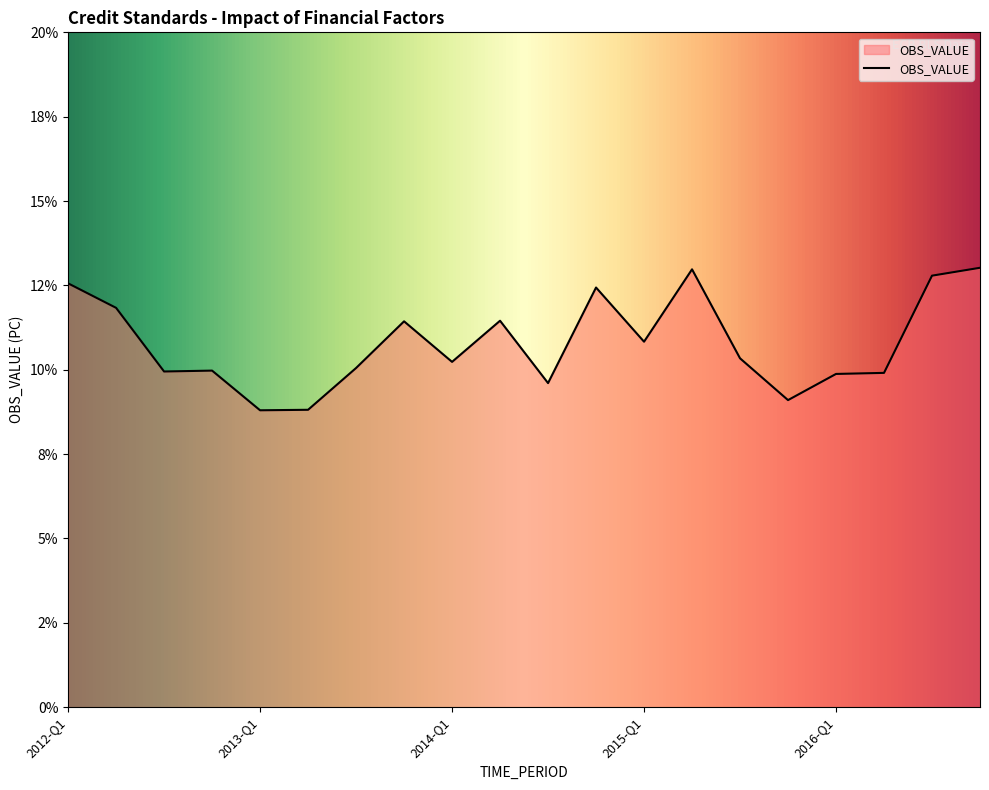

Is this an area chart (filled region under the line)?

Yes